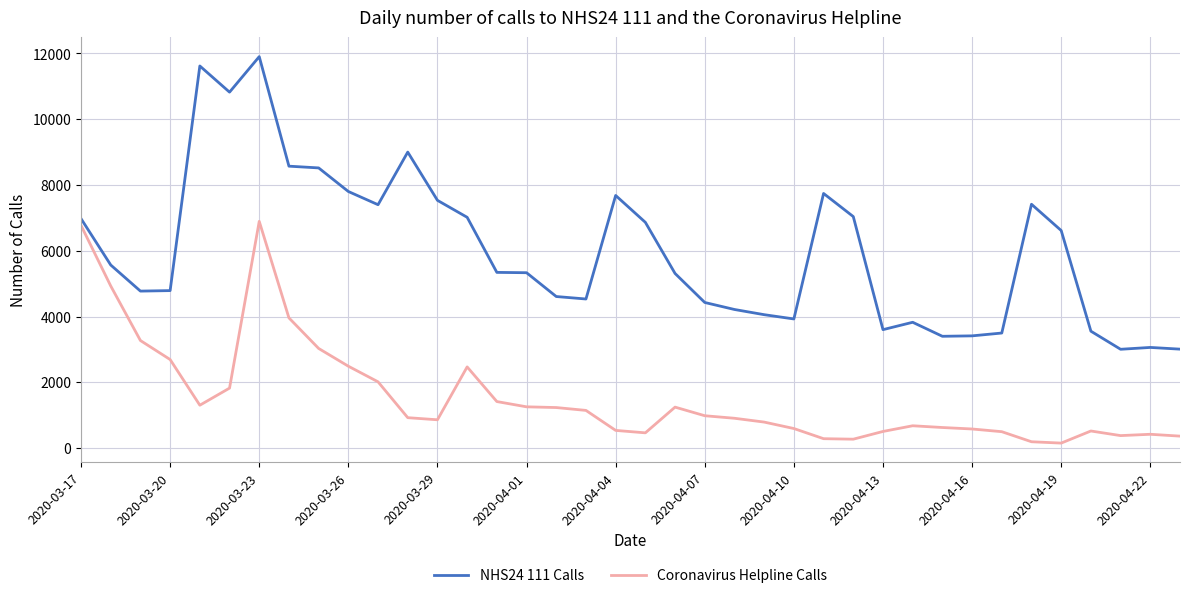

List the series in order of their overall mean, lowest first.

Coronavirus Helpline Calls, NHS24 111 Calls